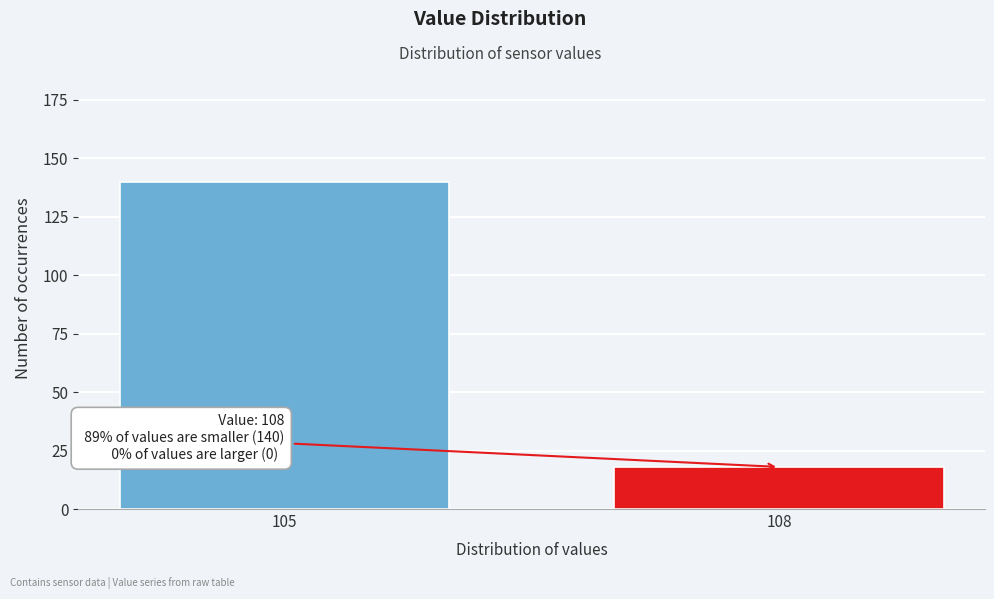

Reading right to left, what are all the values shown in this chart?

108=18	105=140